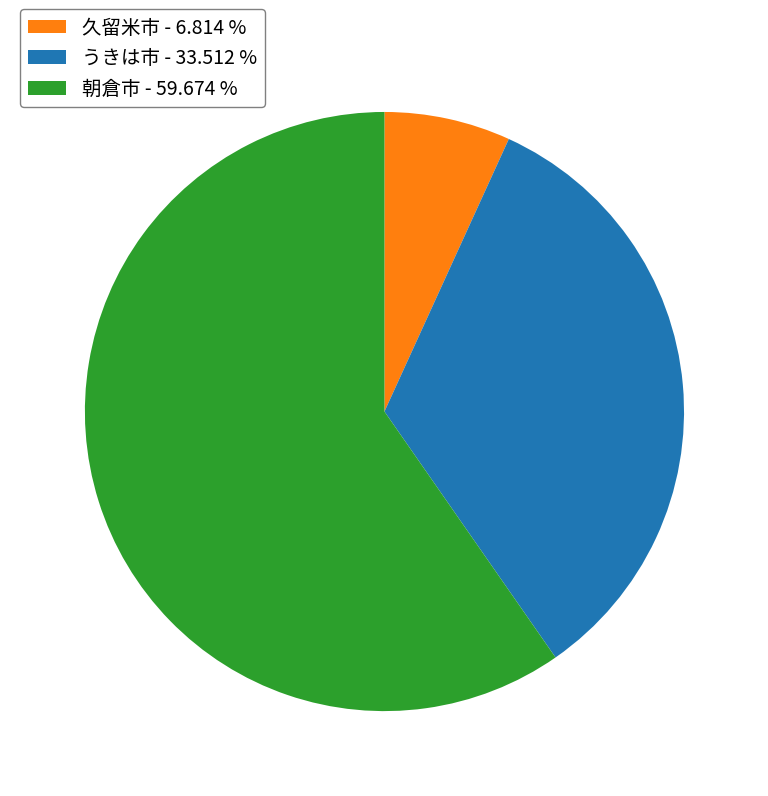

Does 久留米市 account for over 50% of the chart?

No